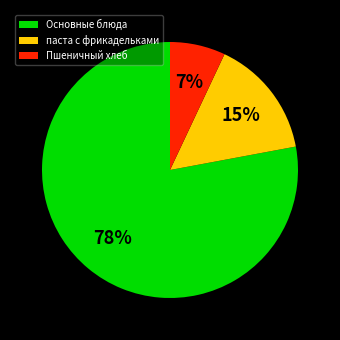

What is the ratio of the value at Пшеничный хлеб to the value at паста с фрикадельками?

0.5